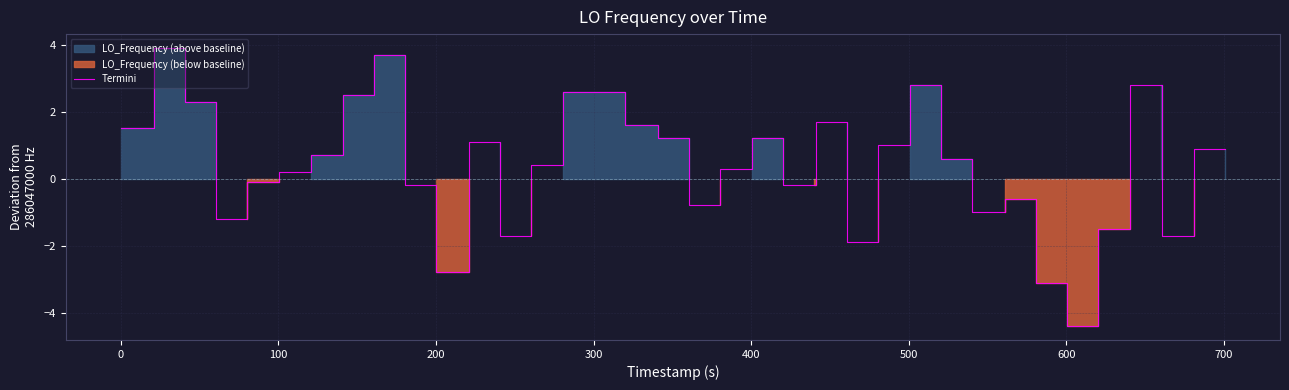

What is the lowest value of the Termini series?

-4.4